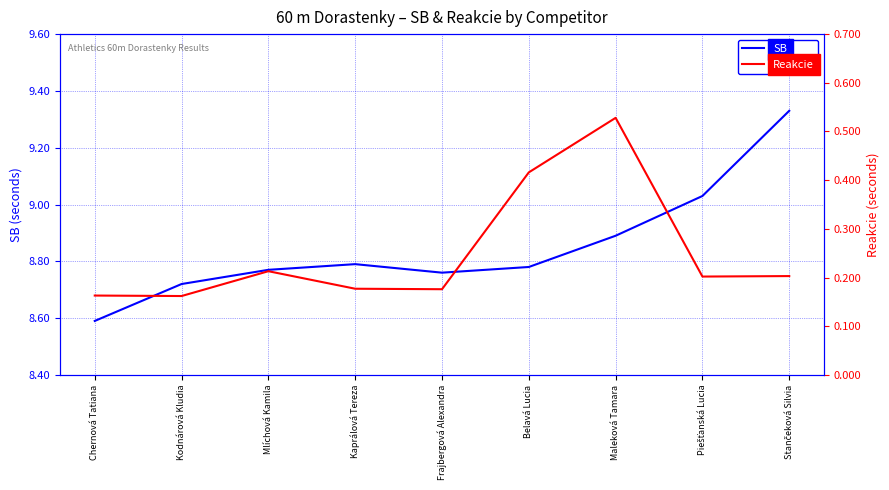

At which category does SB reach its first local valley?

Frajbergová Alexandra